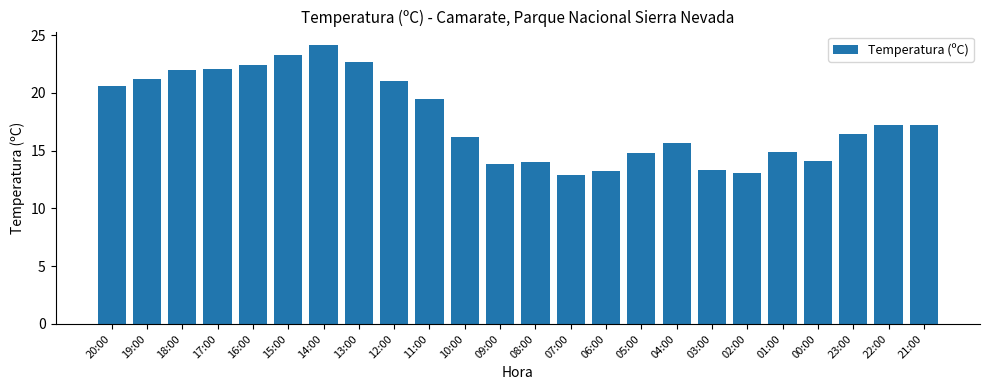

What is the change in value from 15:00 to 02:00?

-10.2